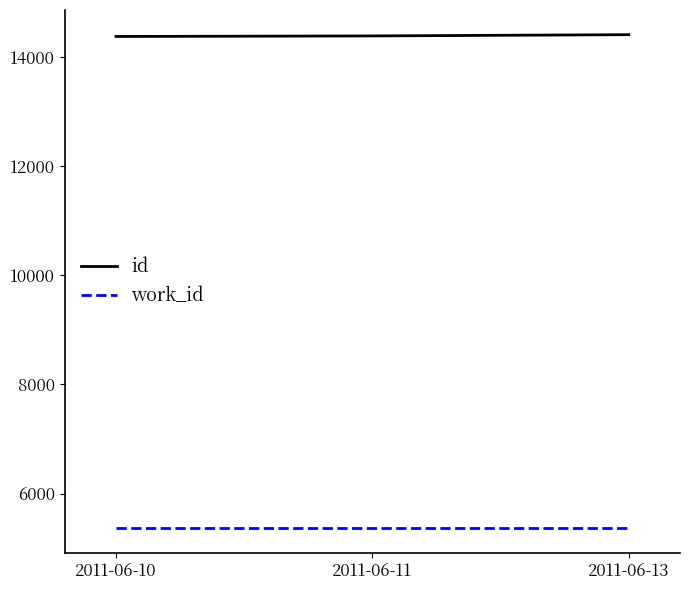

Count the number of categories in the chart.

3